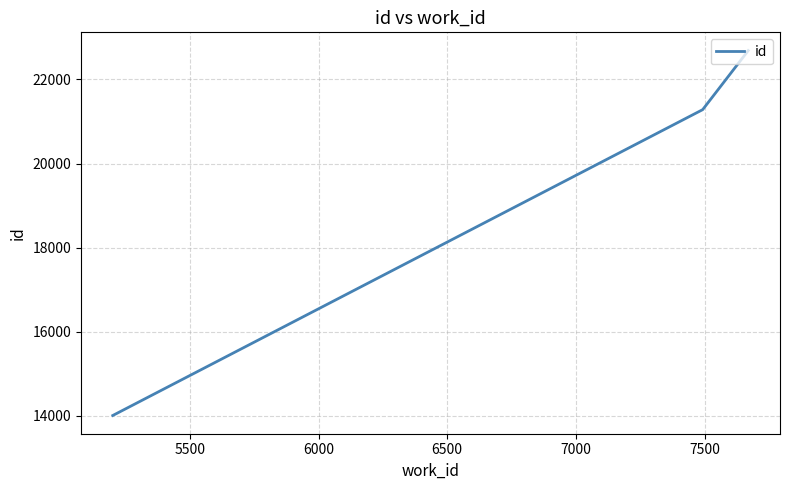

What is the maximum value shown in the chart?

22687